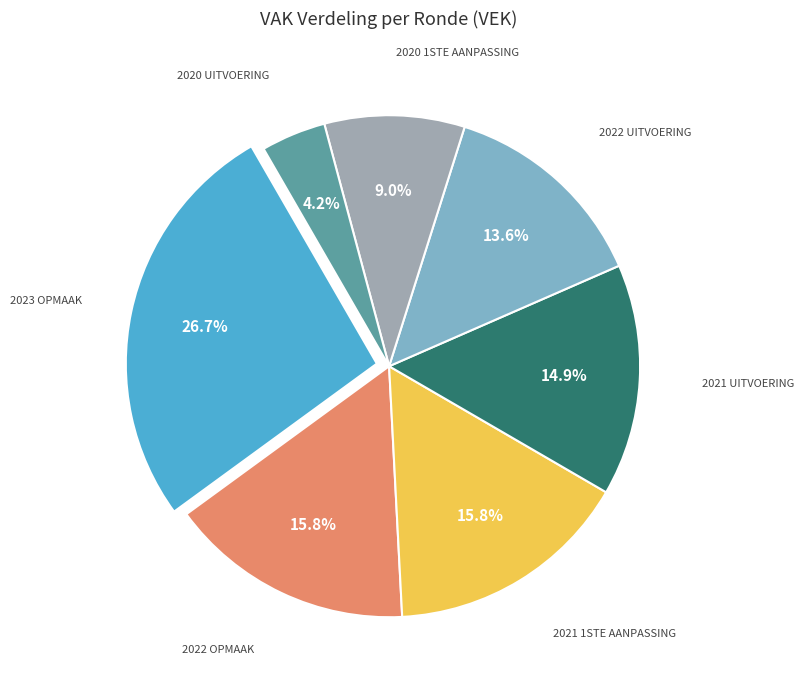

Is there any slice that represents more than half of the pie?

No